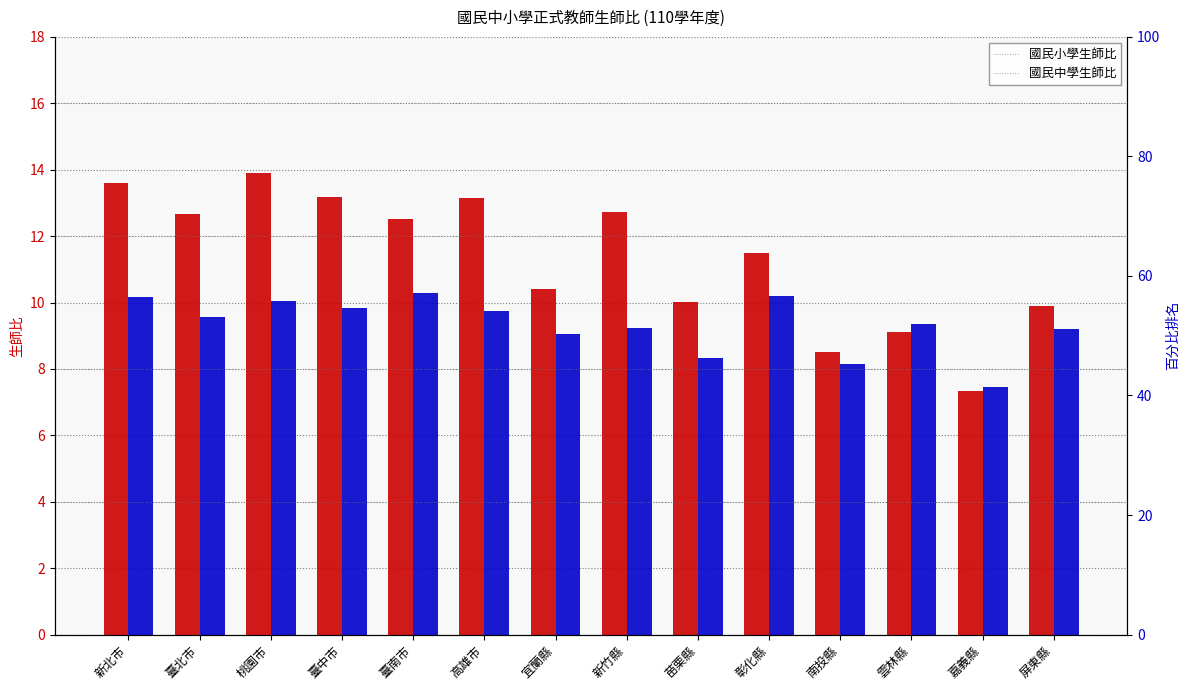

True or false: 國民中學生師比 has a value of 9.8 at 臺中市.

True